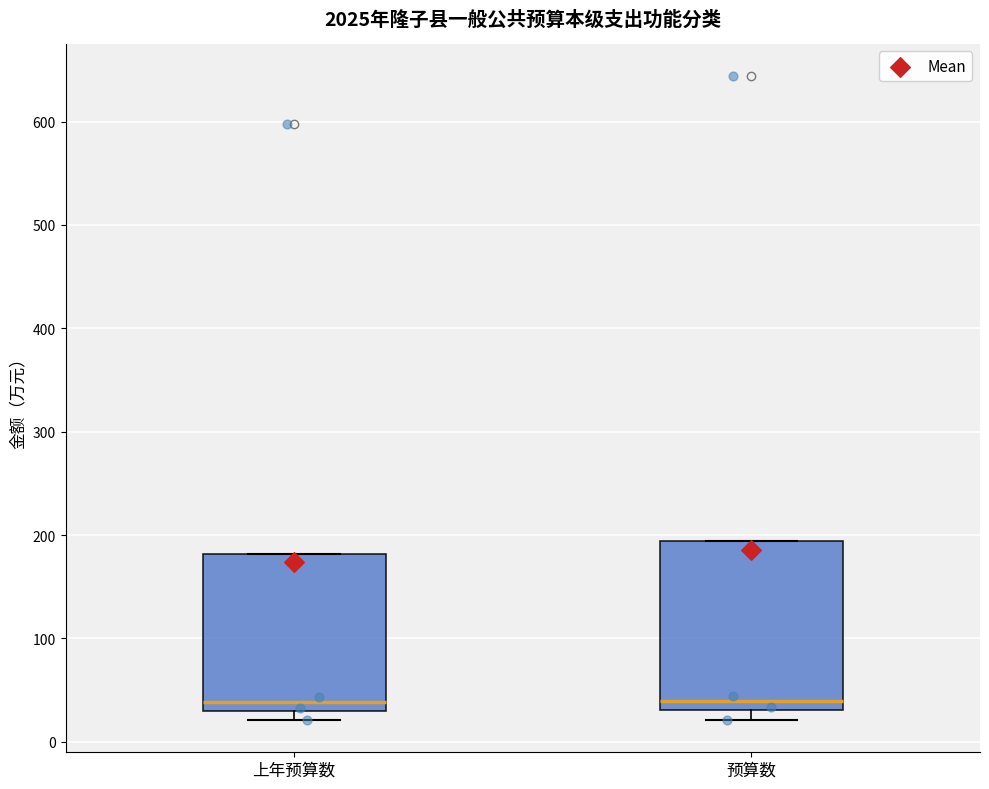

Reading left to right, transcribe this box plot: for each box, give where its median line is, the range the box spans, and where its two whiskers end, as read against the y-axis. The values are not printed on the chart, so give them approximately, as read against the axis.

上年预算数: median 40, box 30 to 180, whiskers 20 to 180
预算数: median 40, box 30 to 190, whiskers 20 to 190